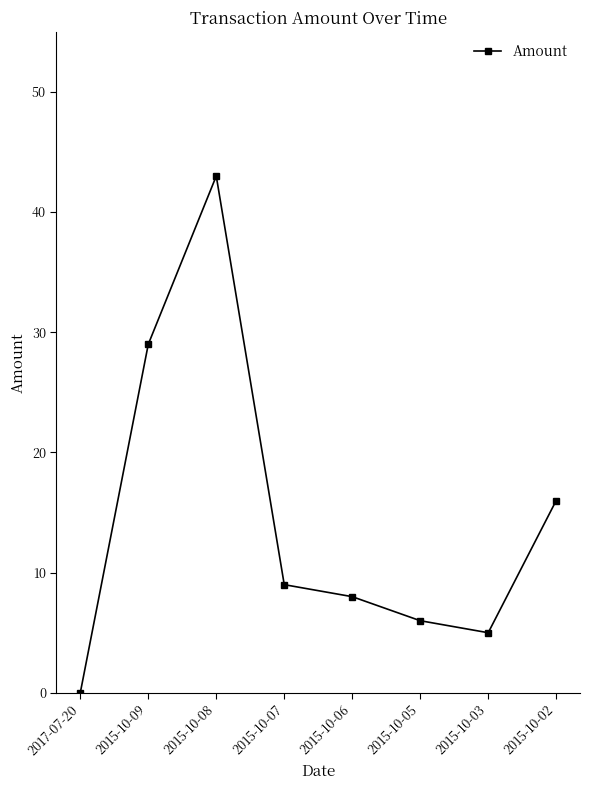

What is the sum of all values?

116